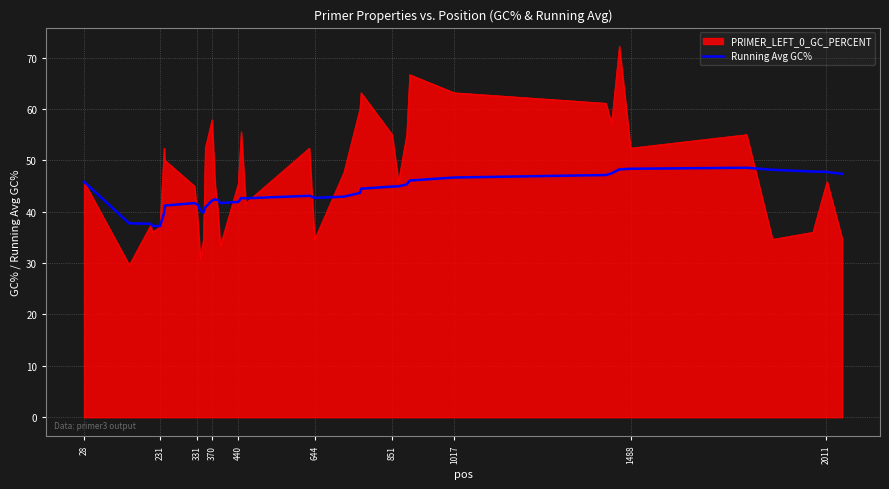

Which series has the largest range (max minus min)?

PRIMER_LEFT_0_GC_PERCENT